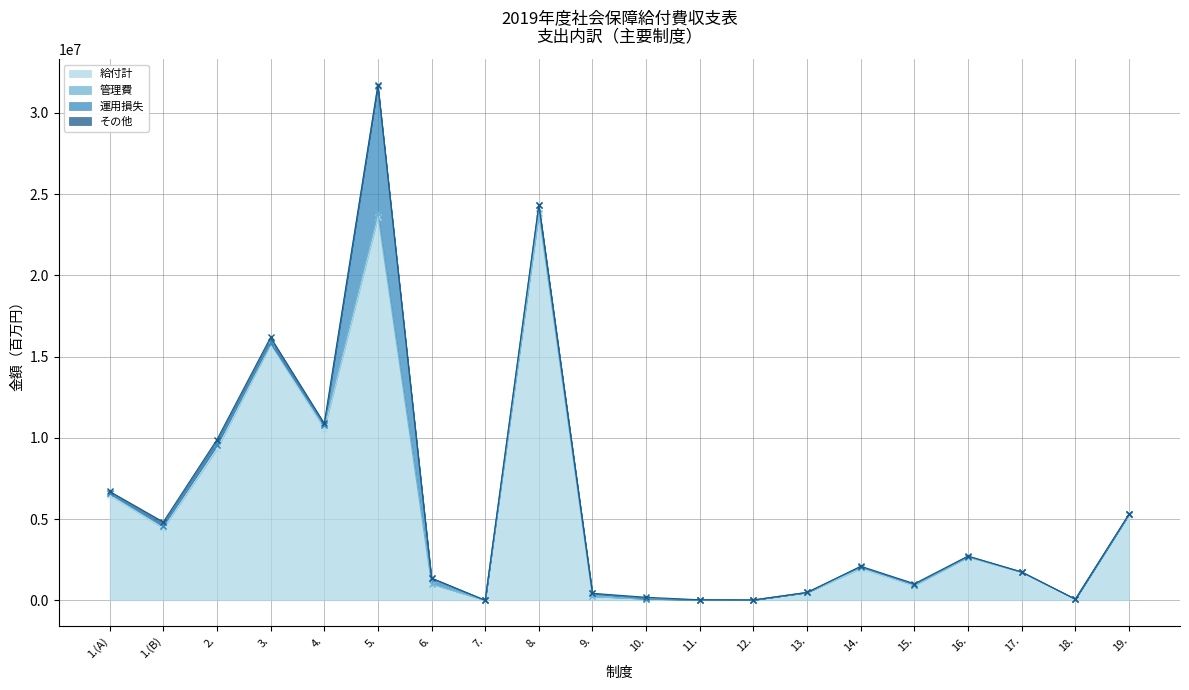

What is the highest value of the 管理費 series?

255208.0